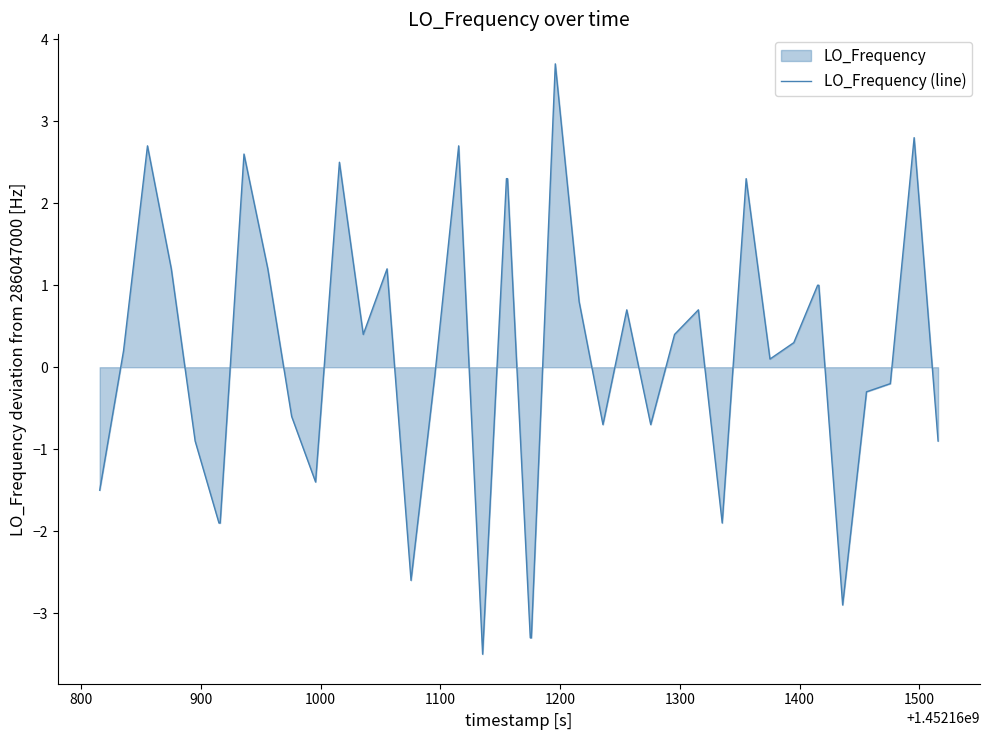

What is the maximum value shown in the chart?

3.7